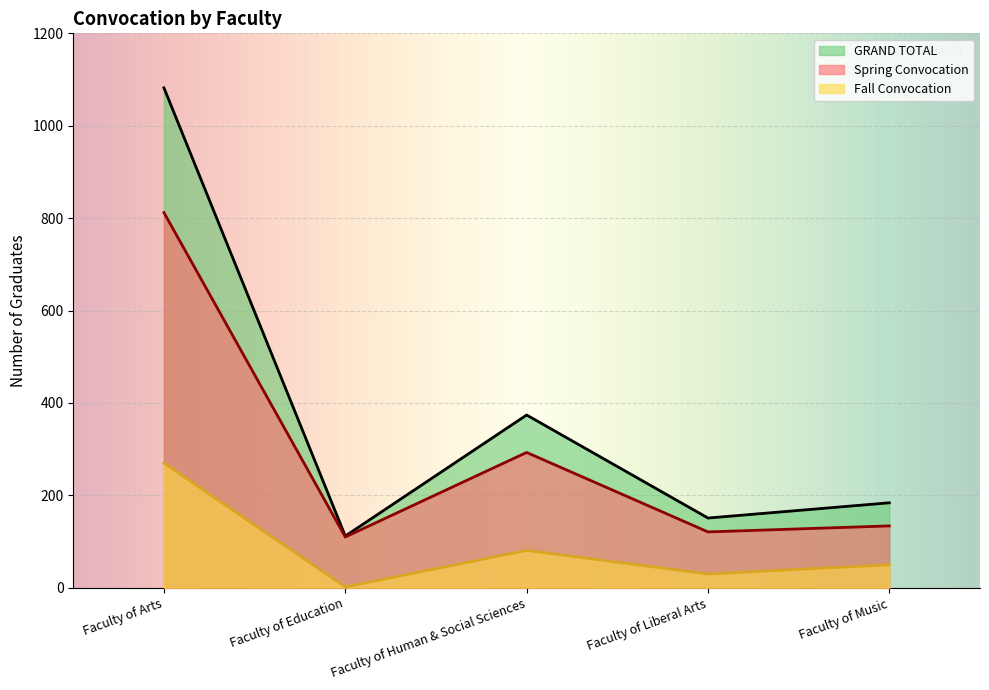

In GRAND TOTAL, how many points are higher than both neighbors (excluding endpoints)?

1